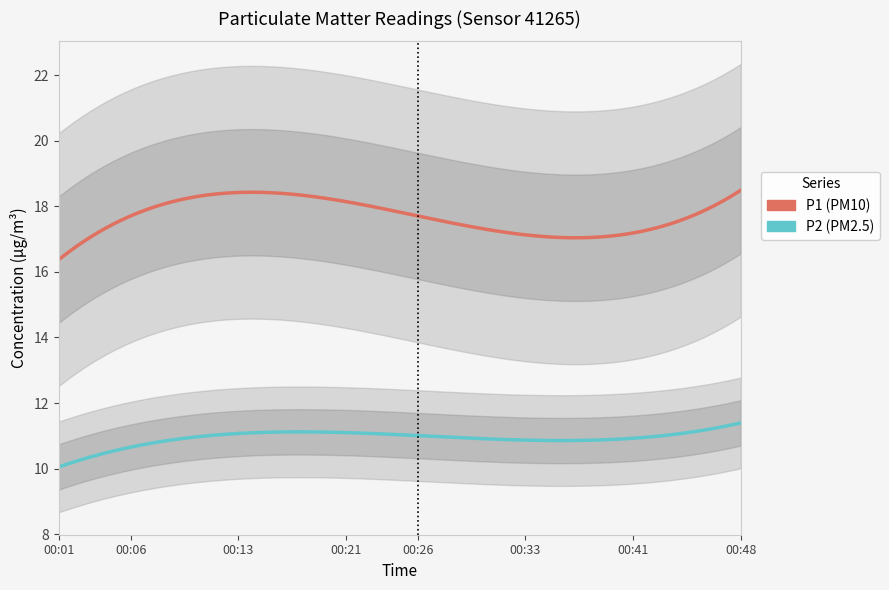

At how many categories does at least one series exceed 16?

17